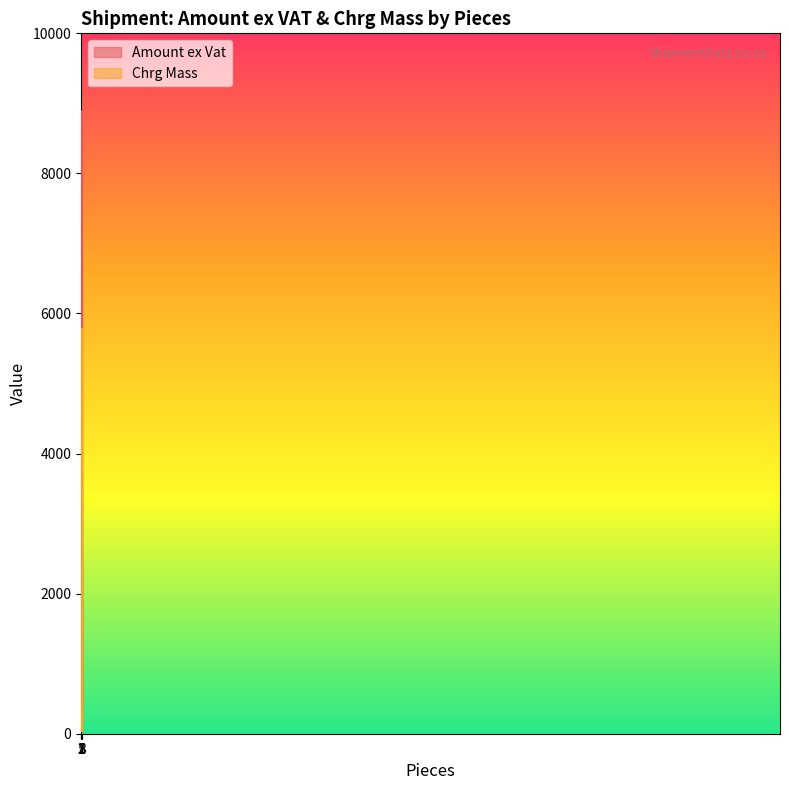

Rank the series by their average value, from highest to lowest.

Amount ex Vat, Chrg Mass